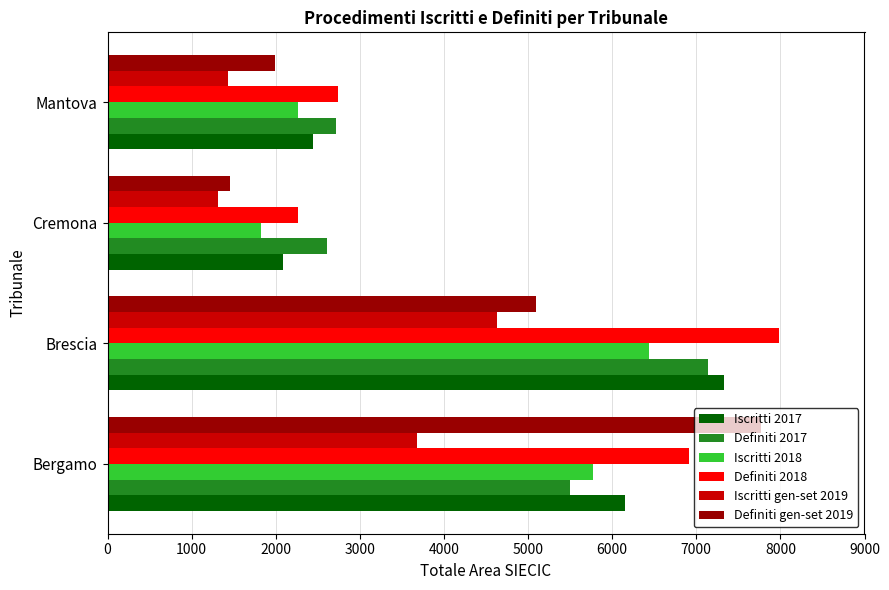

The value of Definiti 2017 at Brescia is 7139. True or false?

True